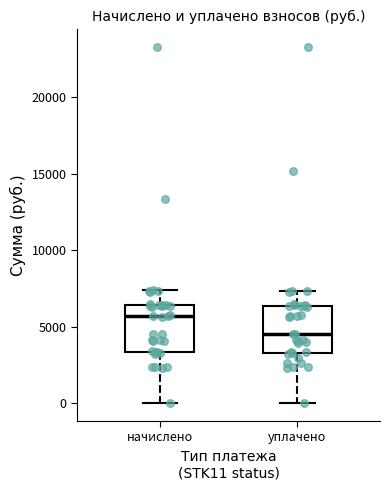

Reading left to right, read every box against the y-axis: the position of its median line, the range the box covers, and the ends of its whiskers. The values are not printed on the chart, so give them approximately, as read against the axis.

начислено: median 5500, box 3500 to 6500, whiskers 0 to 7500
уплачено: median 4500, box 3500 to 6500, whiskers 0 to 7500